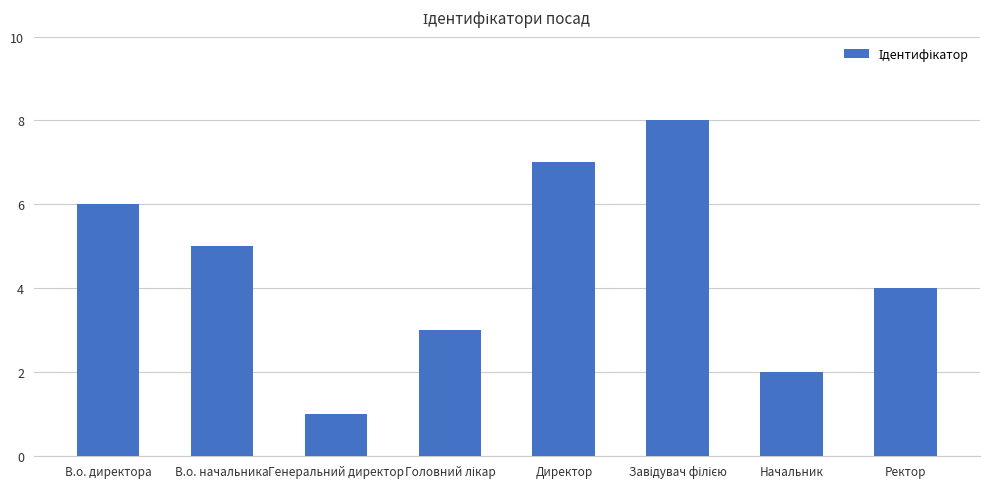

What is the maximum value shown in the chart?

8